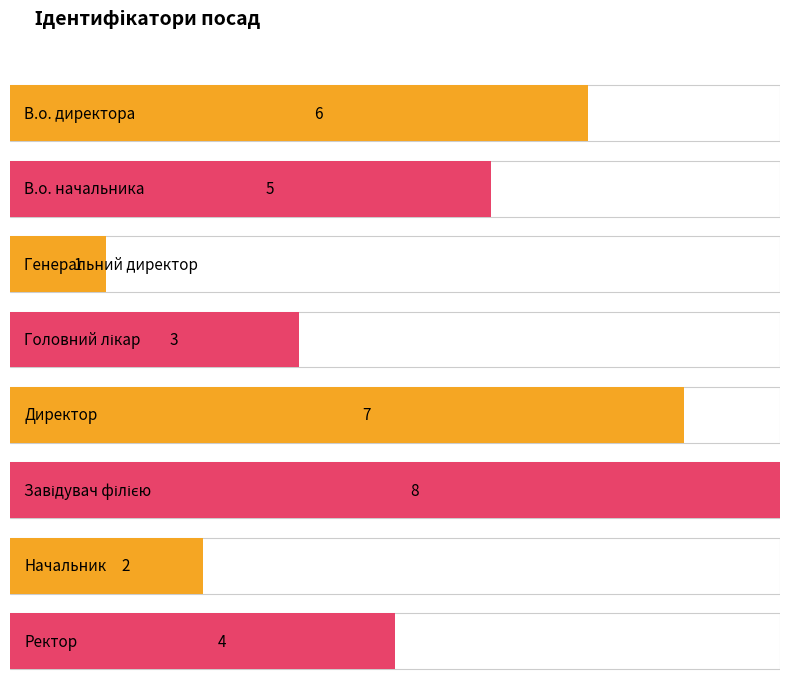

Where is the data nearest to the value 4?

Ректор